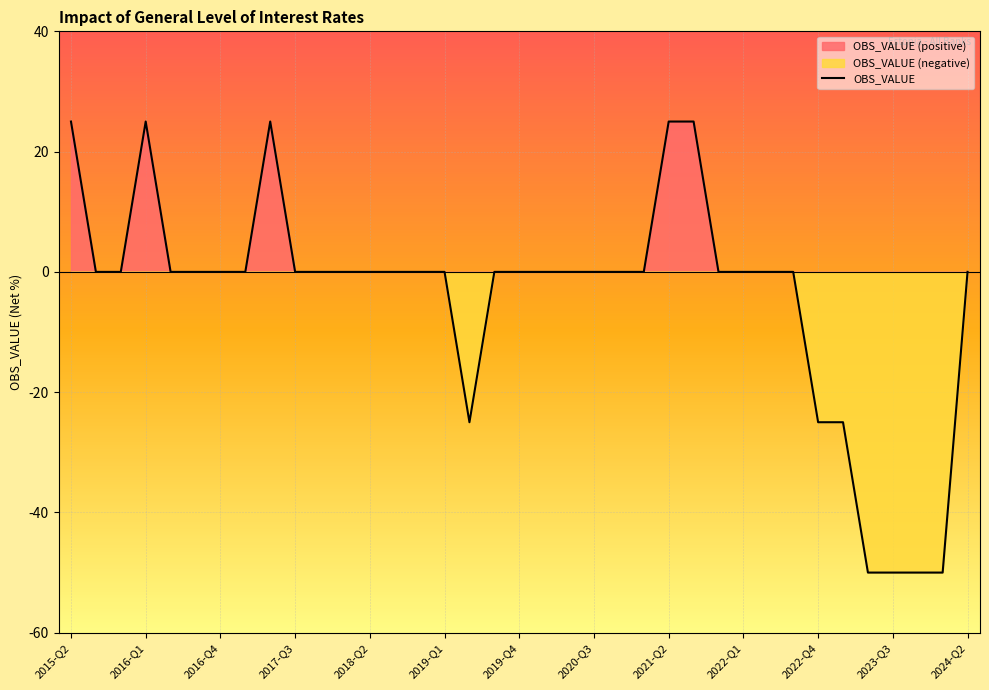

What is the lowest value of the OBS_VALUE series?

-50